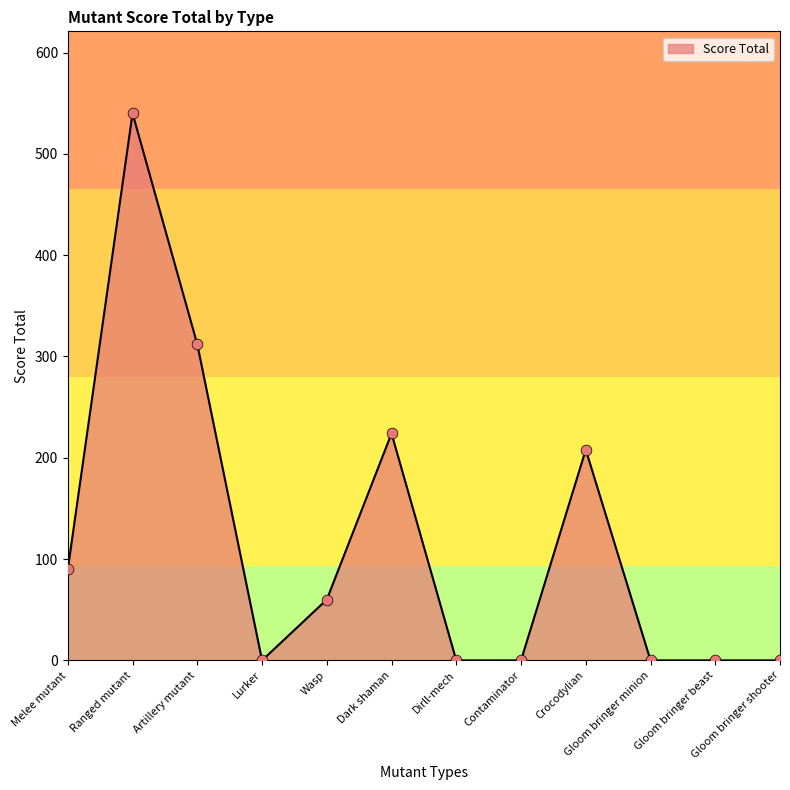

Approximately how many times larger is the value at Ranged mutant compared to Melee mutant?

6.0